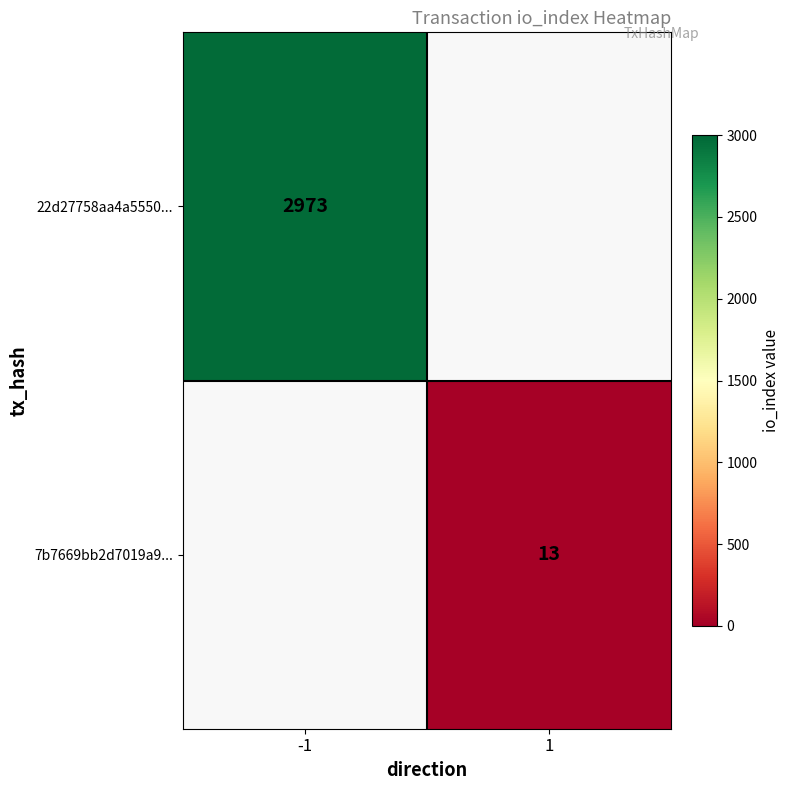

The 22d27758aa4a5550... series shows 2973 at -1. True or false?

True